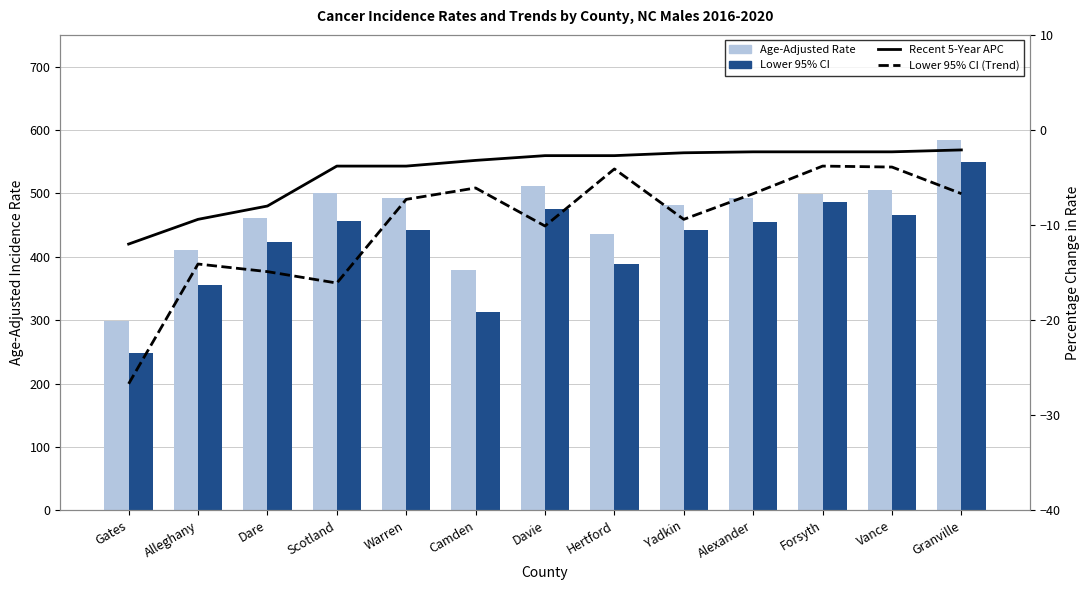

What position from the right is Scotland?

10